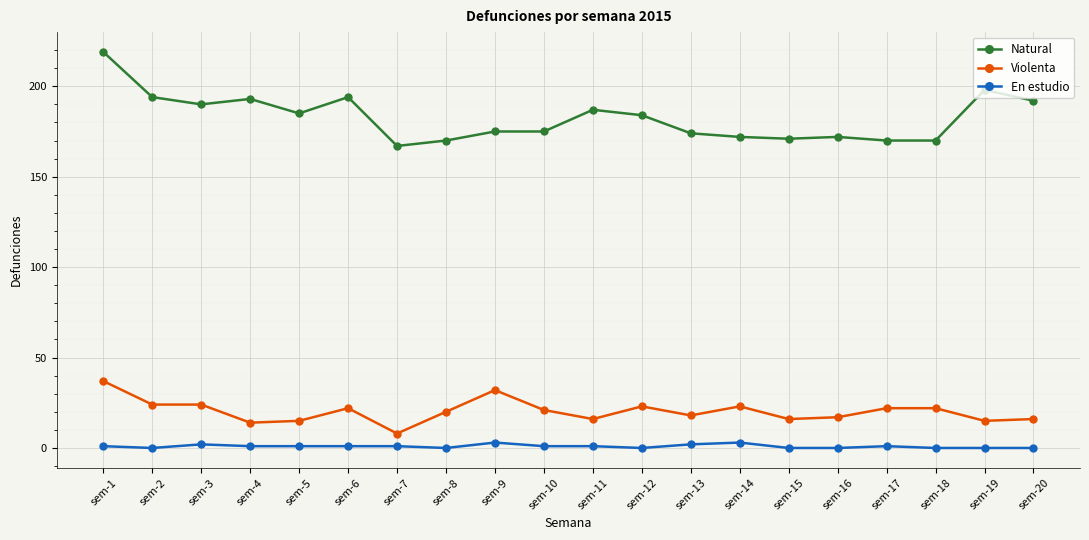

Reading left to right, extract all data points from this chart.

Natural: 219	194	190	193	185	194	167	170	175	175	187	184	174	172	171	172	170	170	198	192
Violenta: 37	24	24	14	15	22	8	20	32	21	16	23	18	23	16	17	22	22	15	16
En estudio: 1	0	2	1	1	1	1	0	3	1	1	0	2	3	0	0	1	0	0	0